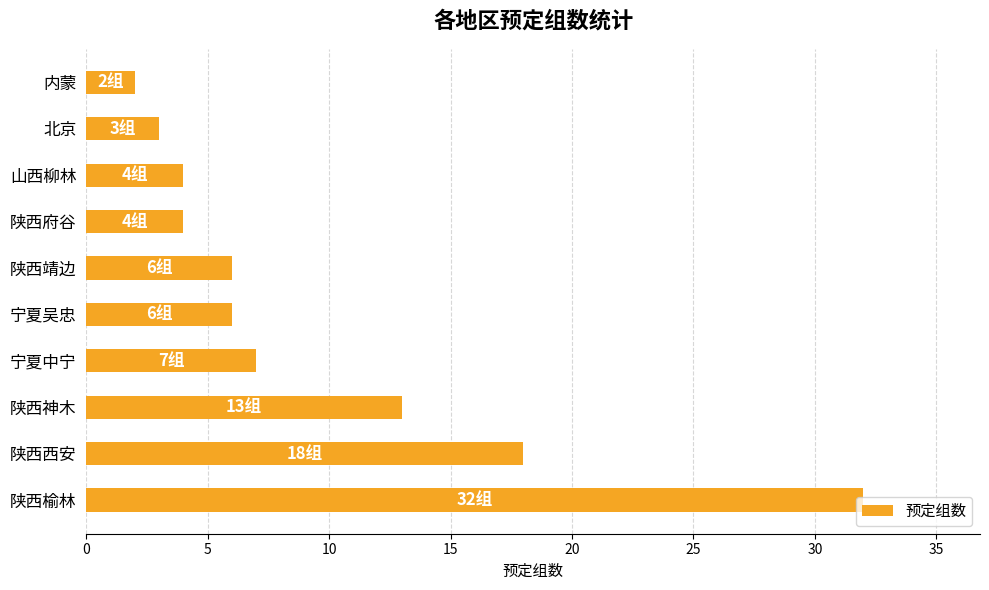

What is the smallest value displayed?

2